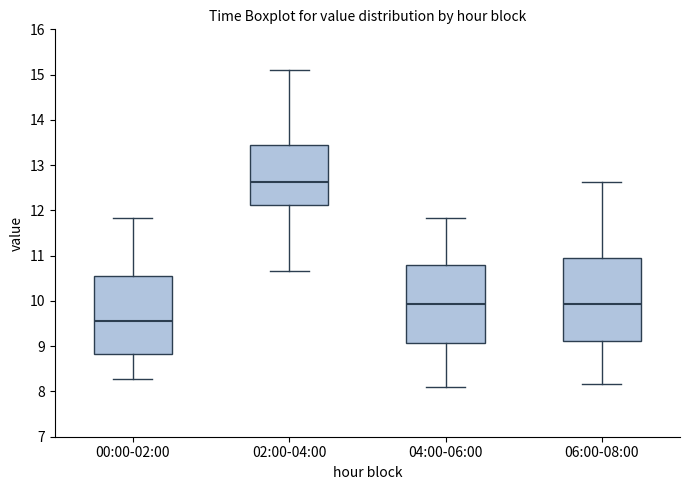

Where is the lower edge of the box for 04:00-06:00 on the y-axis? The values are not printed on the chart, so give them approximately, as read against the axis.

9.1